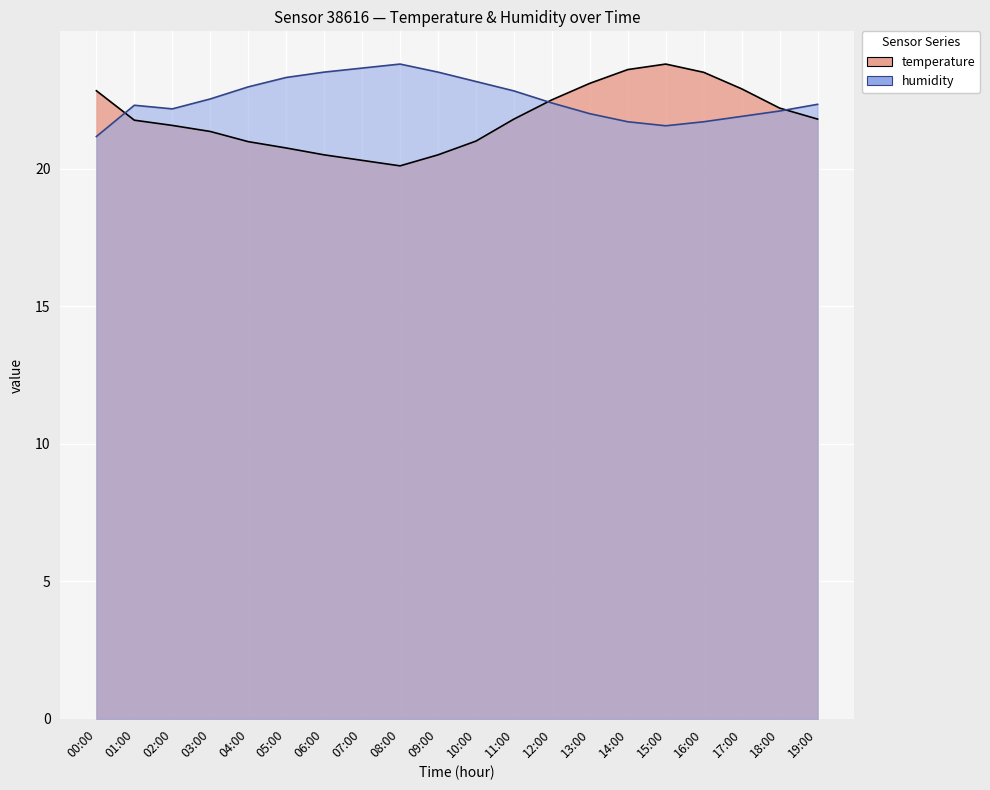

Where is humidity nearest to the value 22?

13:00